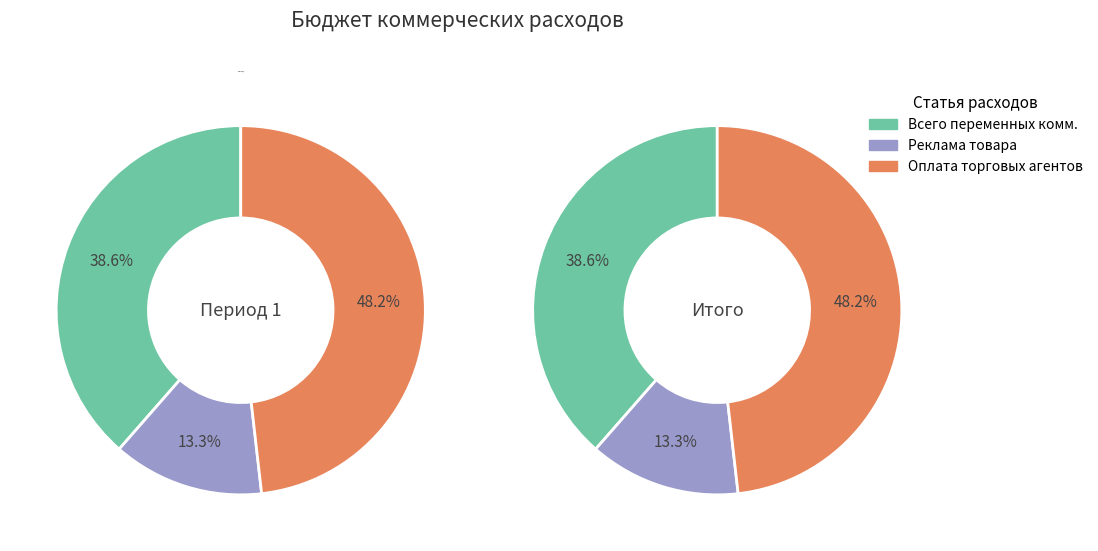

What is the spread (max minus min) of values at 2?

2900